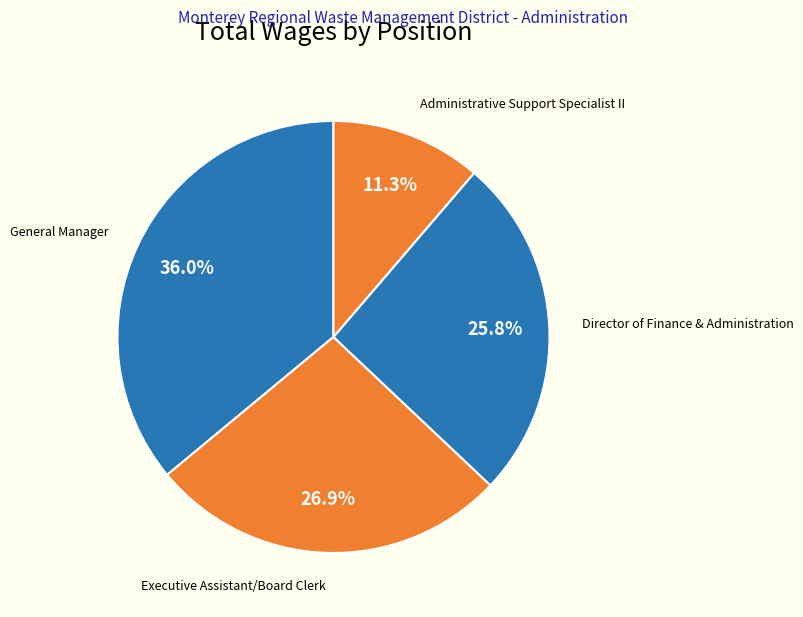

What percentage is the General Manager slice, to the nearest percent?

36%